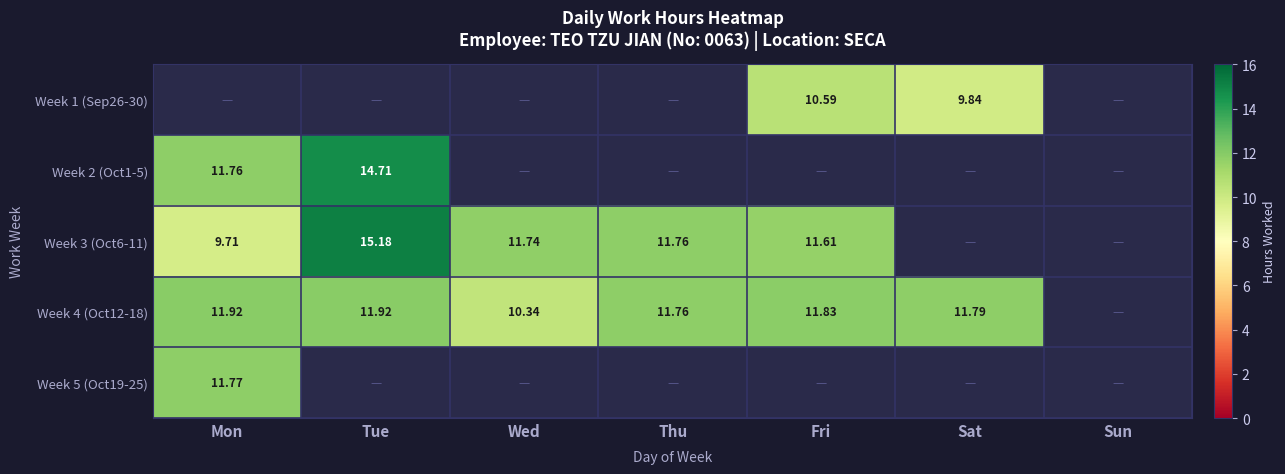

How many data points does each series have?

7